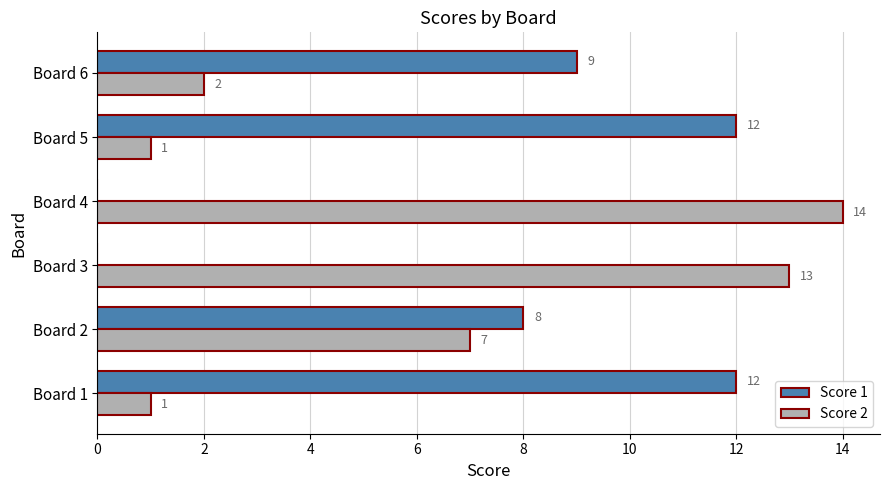

The value of Score 2 at Board 4 is 14. True or false?

True